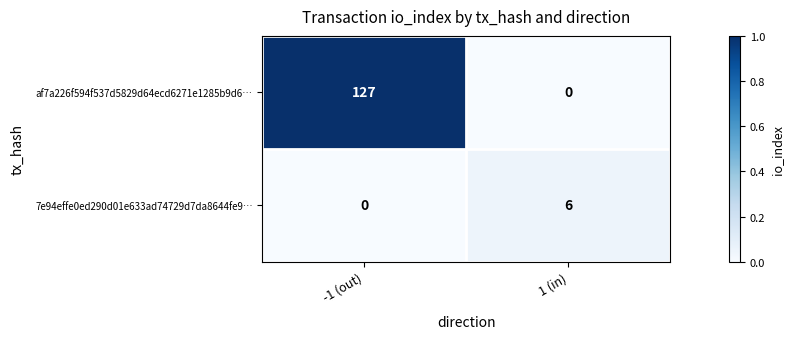

At which label does af7a226f594f537d5829d64ecd6271e1285b9d6… reach its peak?

-1 (out)